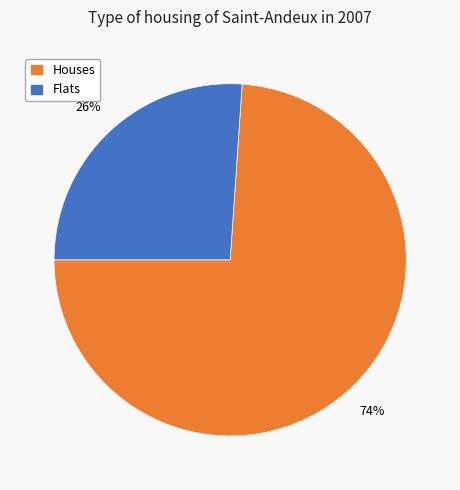

Is the sum of Flats and Houses greater than half?

Yes